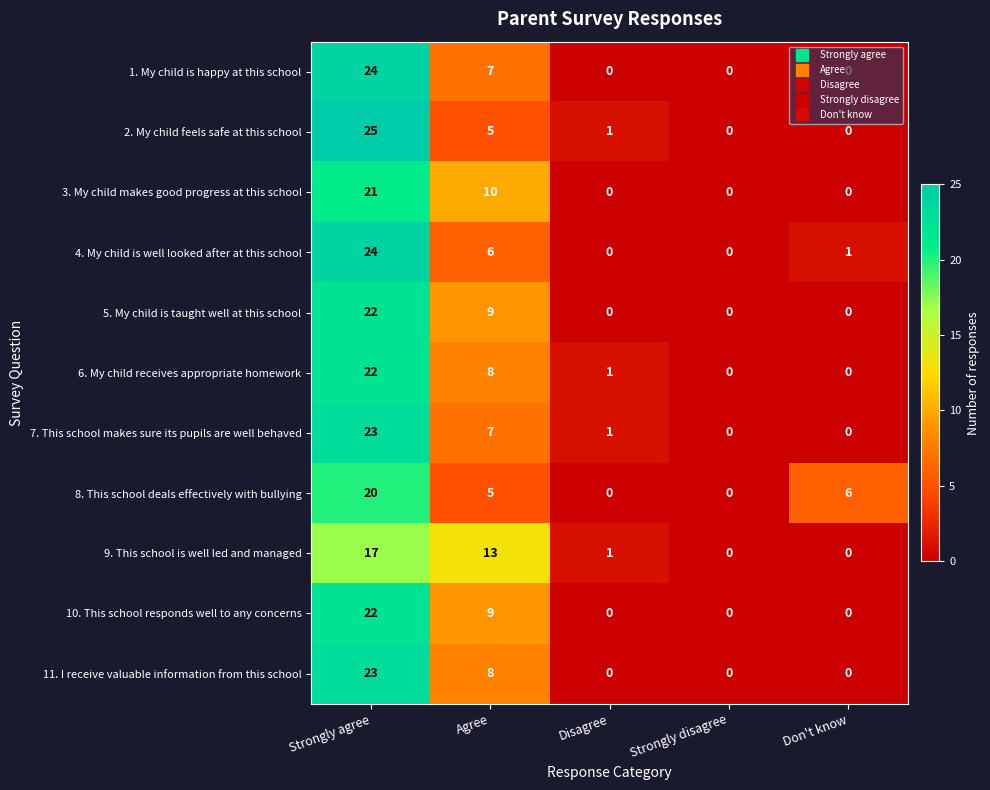

What is the total value across all series at Agree?

87